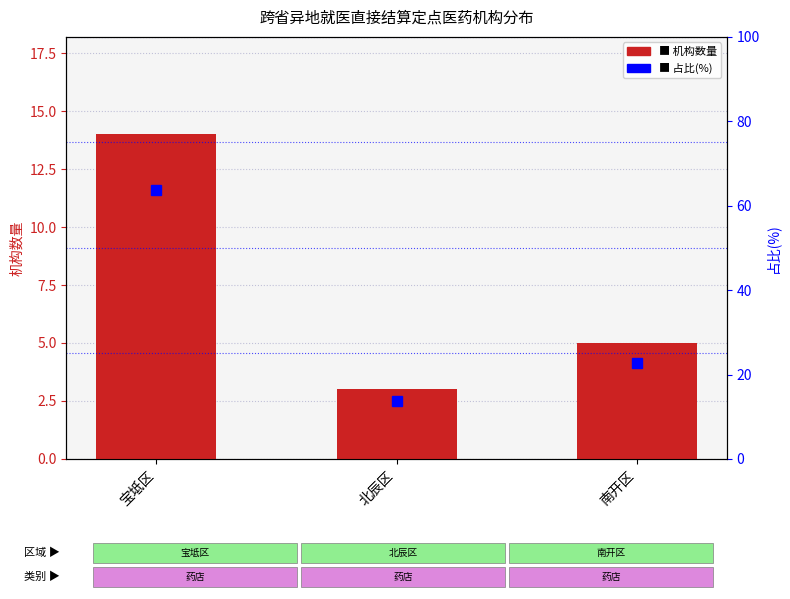

At which category is the sum across all series the highest?

宝坻区